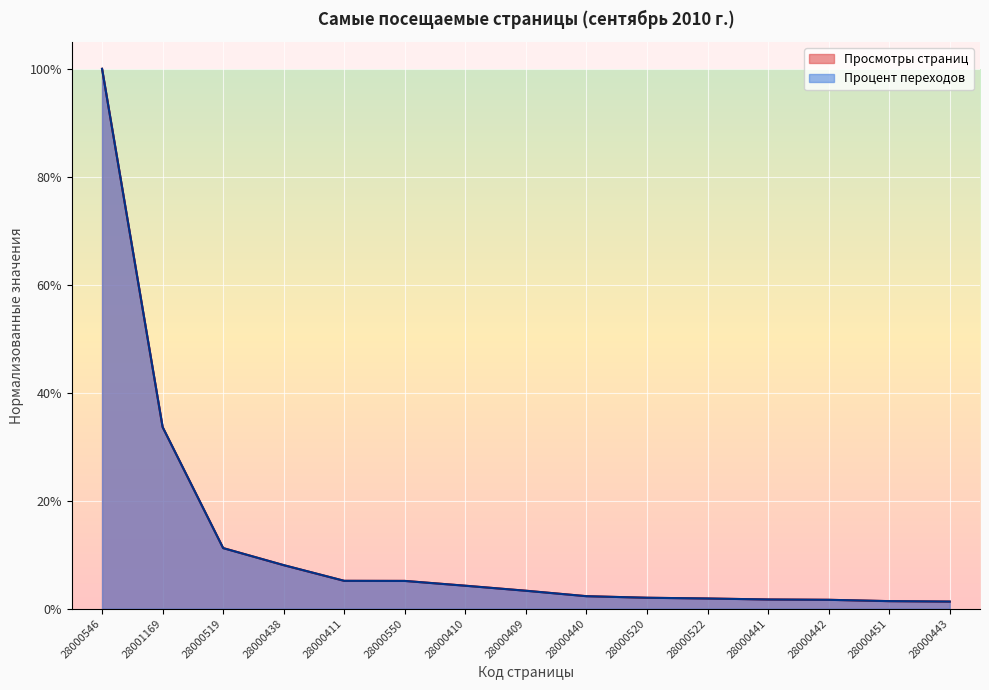

What are all the series names shown in the legend?

Просмотры страниц, Процент переходов